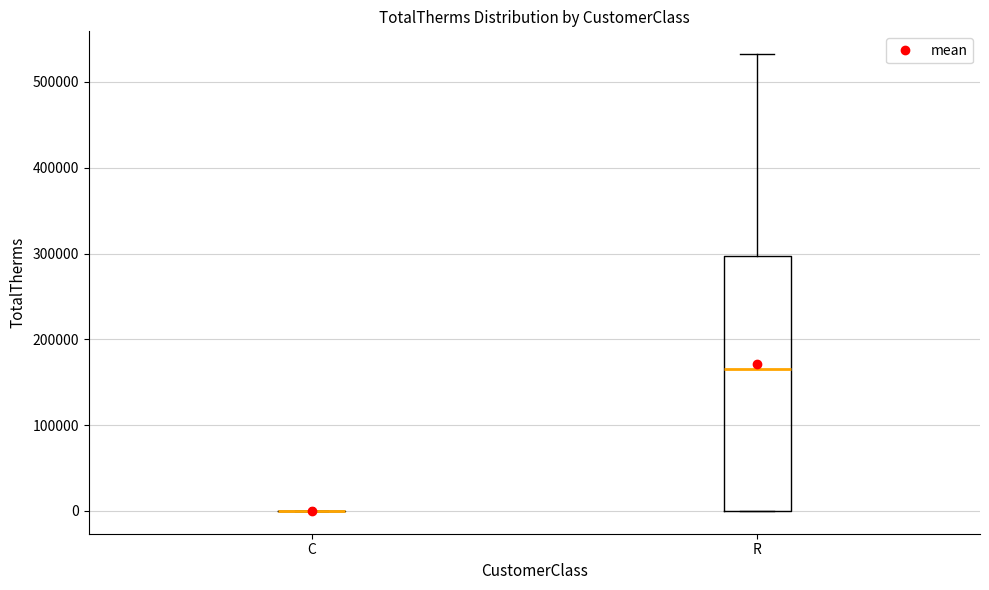

Which box is the tallest, from its lower edge to its upper edge?

R